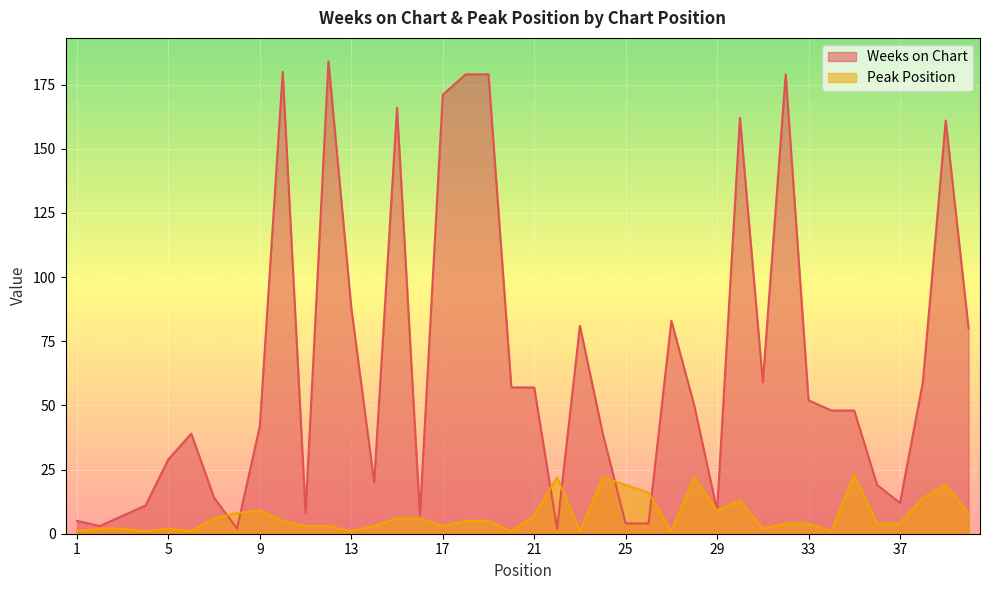

At which category is the sum across all series the highest?

12